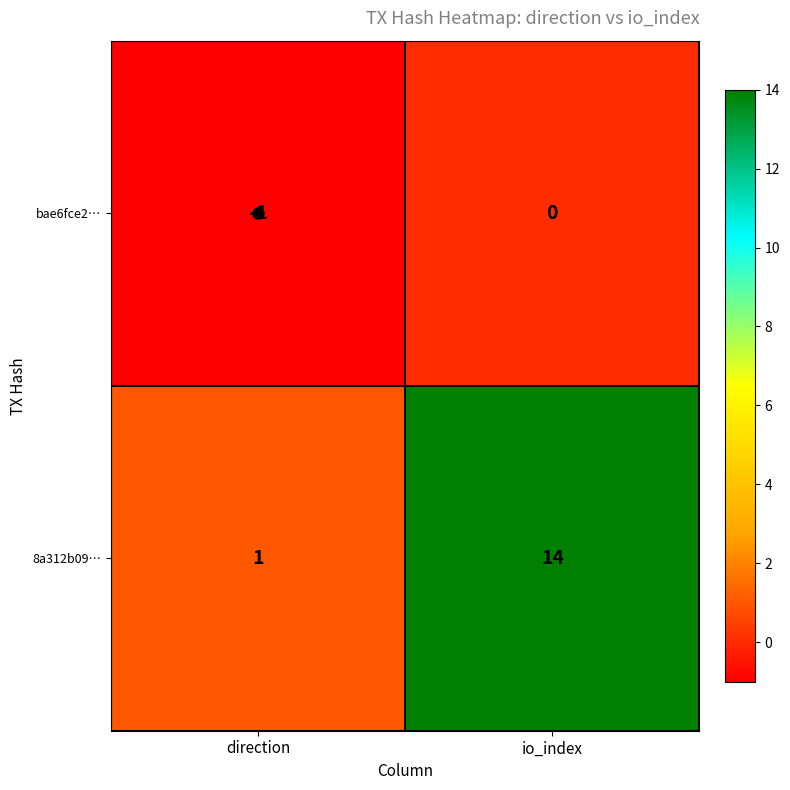

True or false: 8a312b09… has a value of 14 at io_index.

True